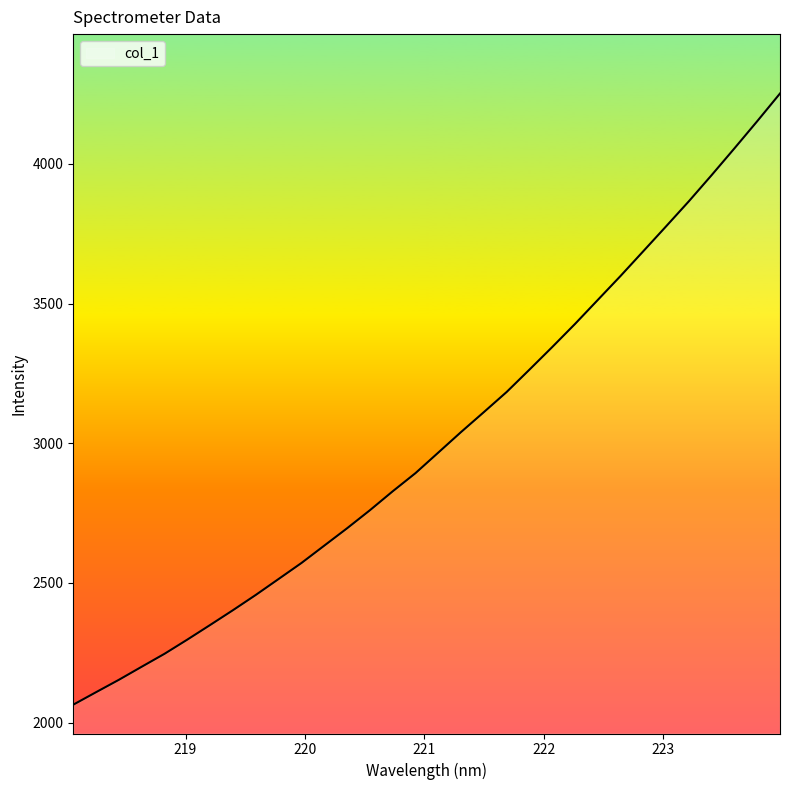

What is the greatest value displayed?

4251.7